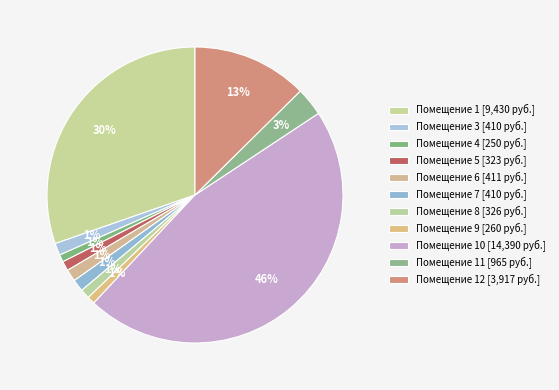

Which slice is the largest?

10